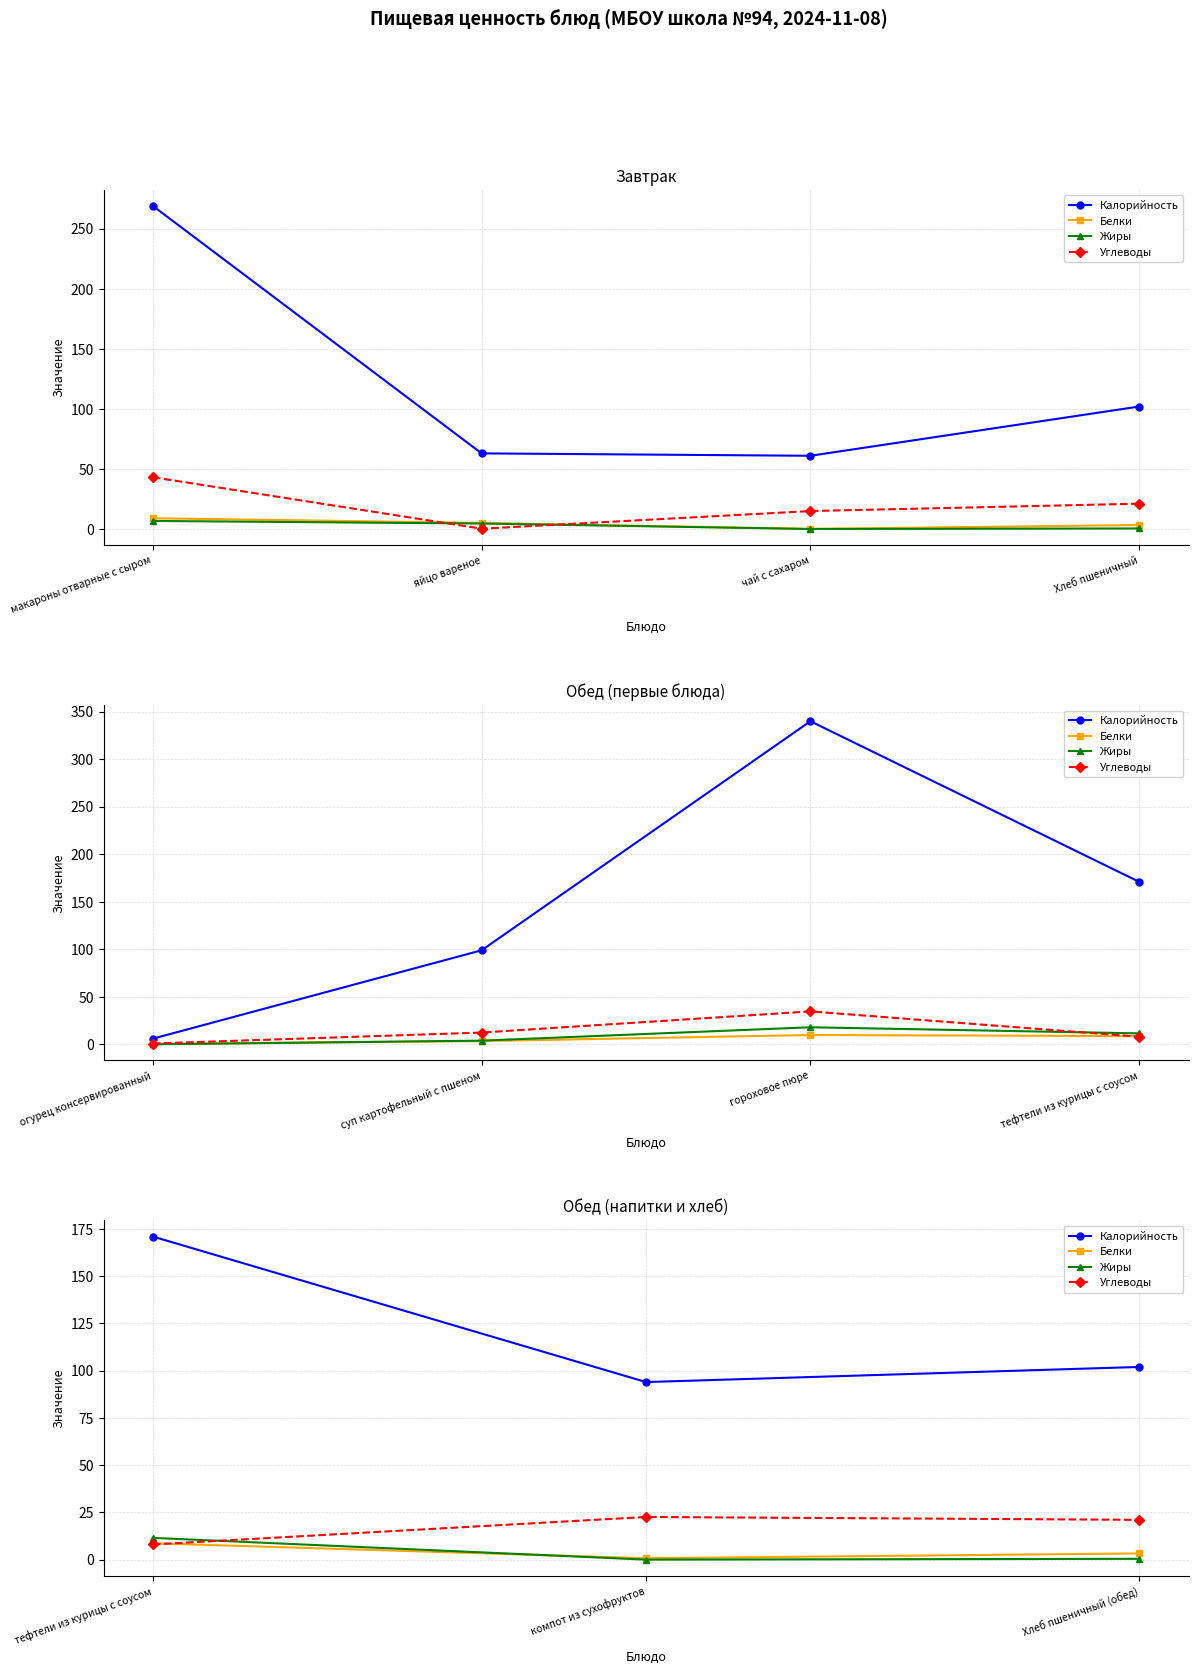

Count the number of categories in the chart.

3